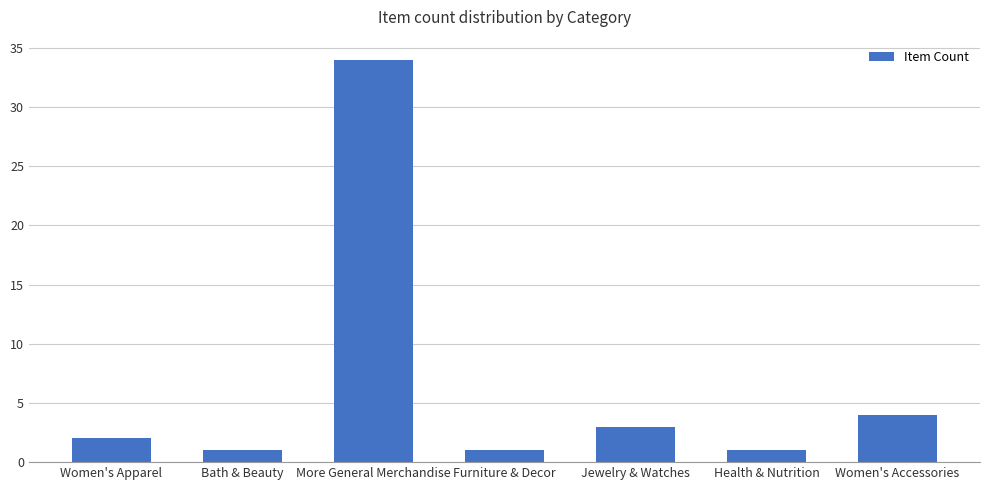

The value at More General Merchandise is 52. True or false?

False